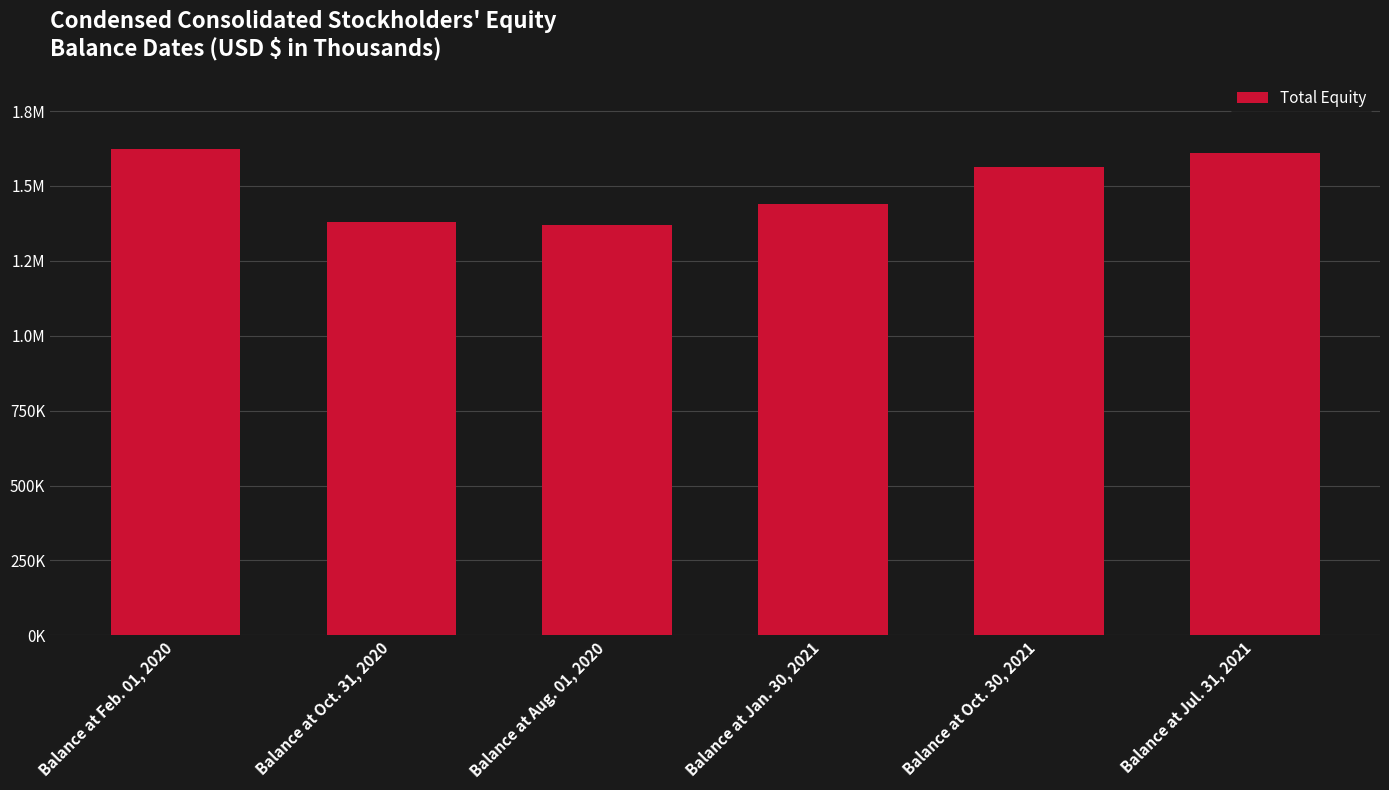

List the labels in order of value, smallest first.

Balance at Aug. 01, 2020, Balance at Oct. 31, 2020, Balance at Jan. 30, 2021, Balance at Oct. 30, 2021, Balance at Jul. 31, 2021, Balance at Feb. 01, 2020